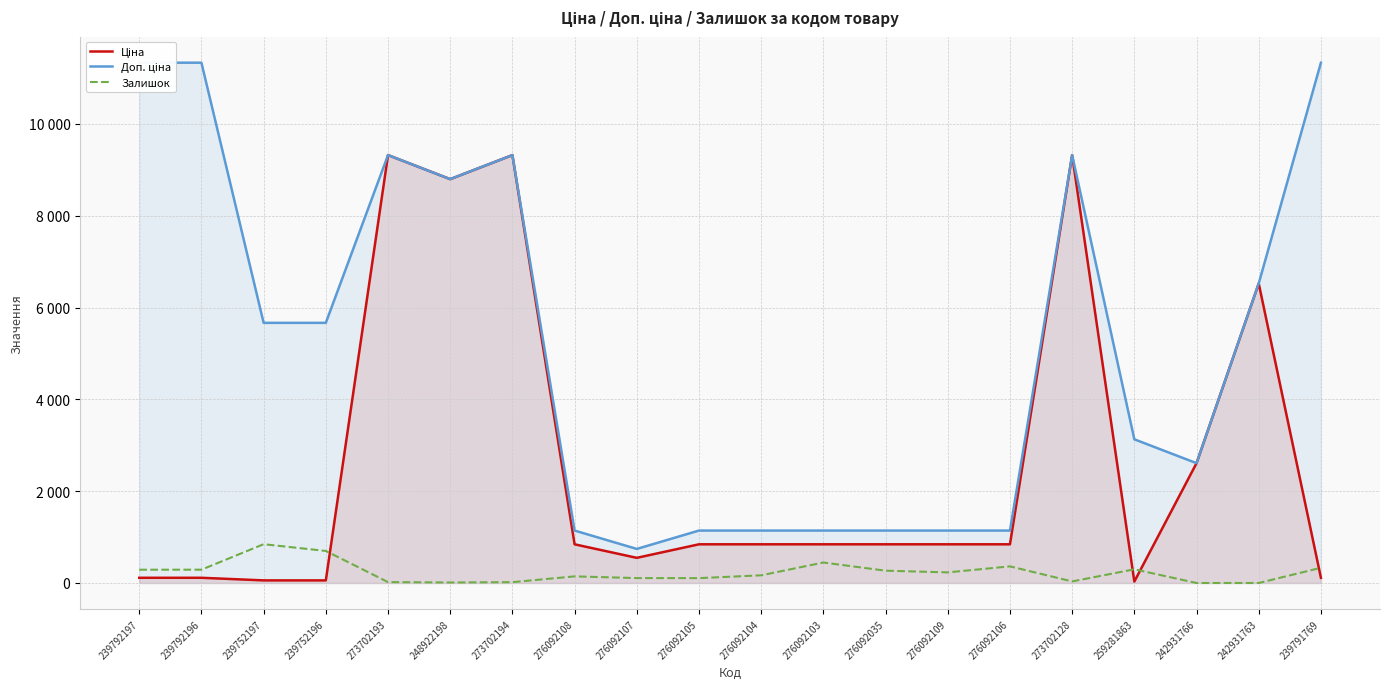

What are all the series names shown in the legend?

Ціна, Доп. ціна, Залишок